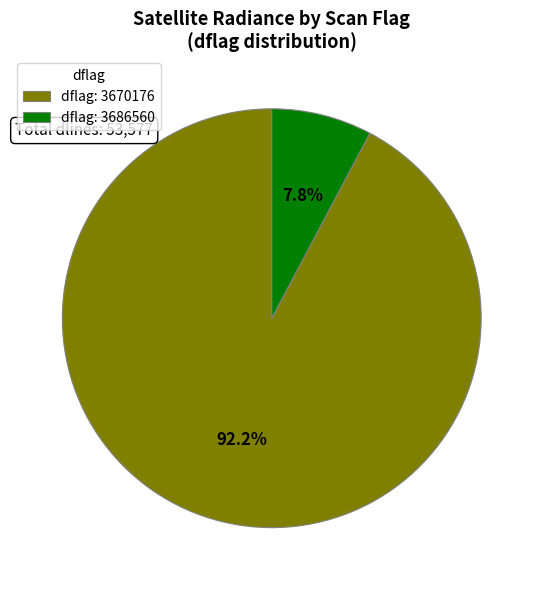

Does dflag: 3670176 account for over 50% of the chart?

Yes